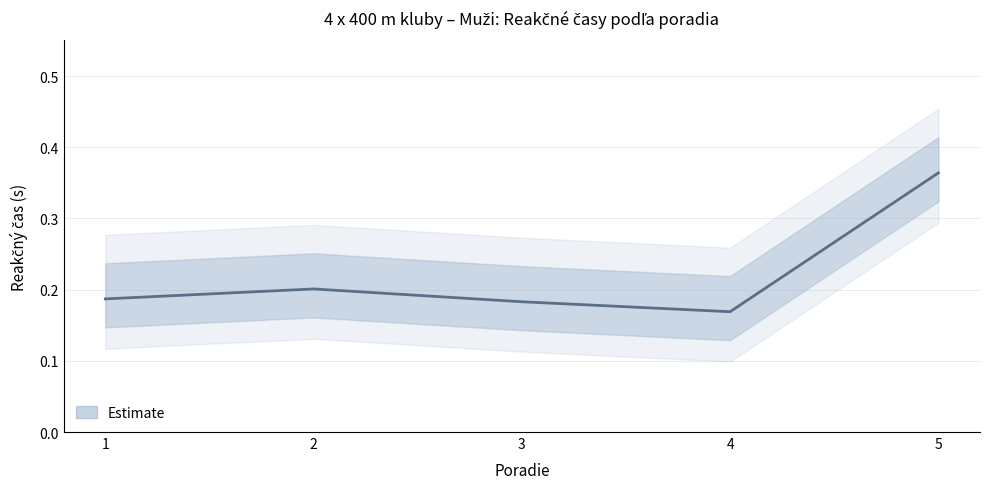

What is the change in value from 1 to 5?

+0.2